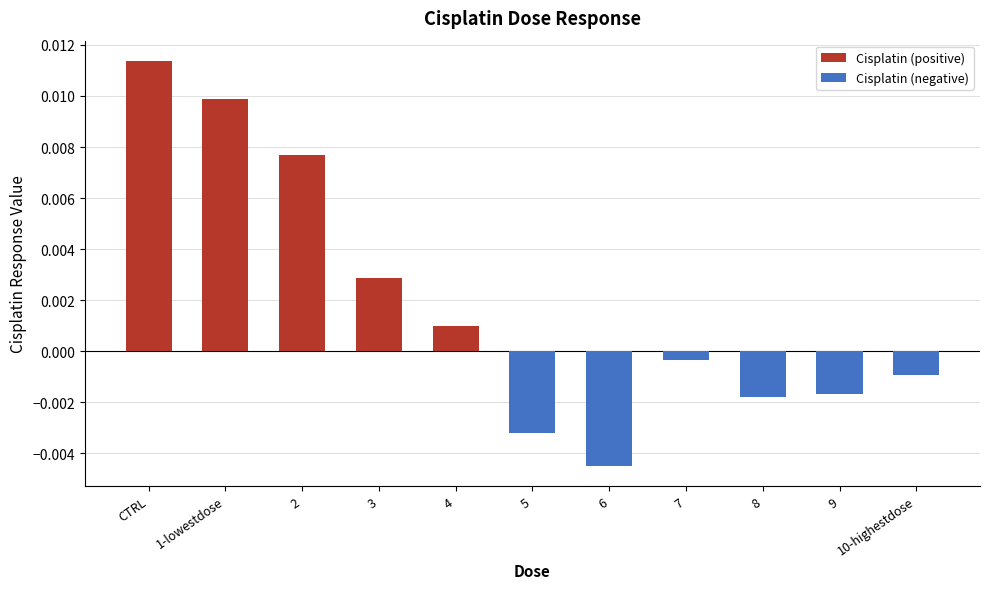

Which category has the highest value across all series?

CTRL